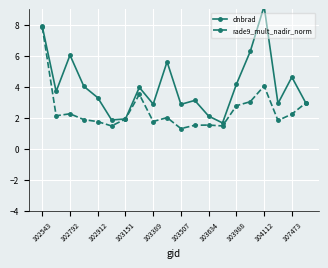

How many values in the rade9_mult_nadir_norm series exceed 2?

10